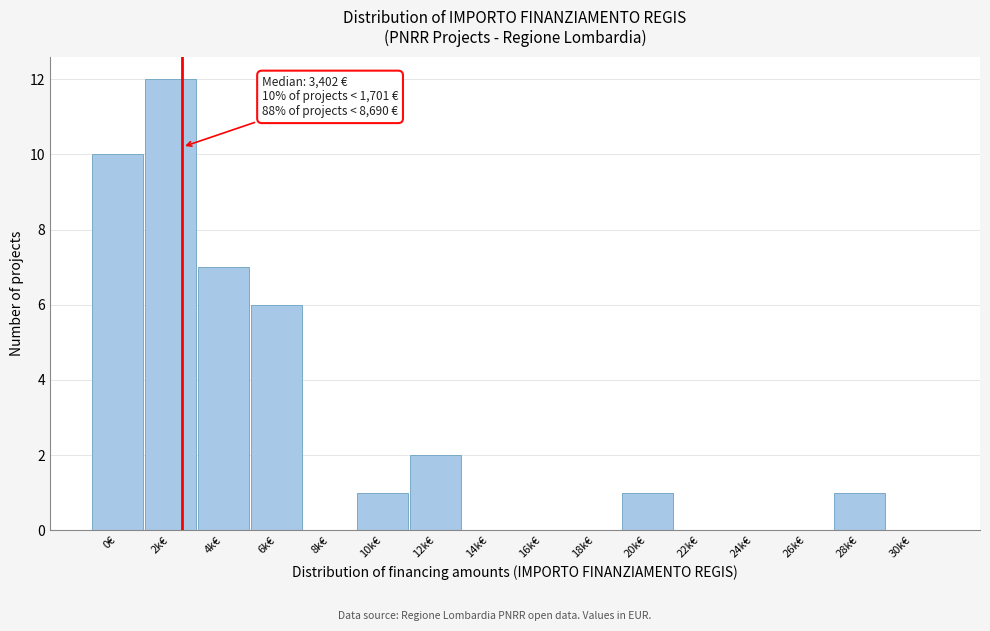

Reading left to right, transcribe all the data shown in this chart.

0€=10	2k€=12	4k€=7	6k€=6	8k€=0	10k€=1	12k€=2	14k€=0	16k€=0	18k€=0	20k€=1	22k€=0	24k€=0	26k€=0	28k€=1	30k€=0